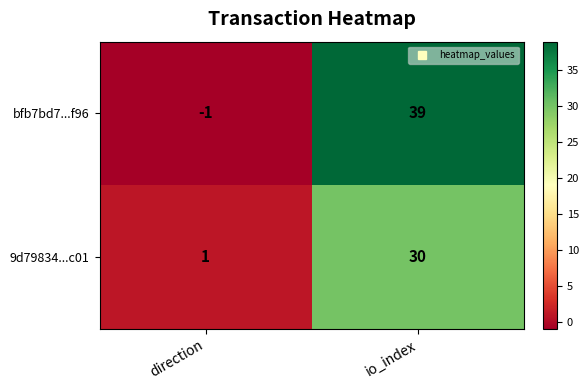

The 9d79834...c01 series shows 21 at io_index. True or false?

False